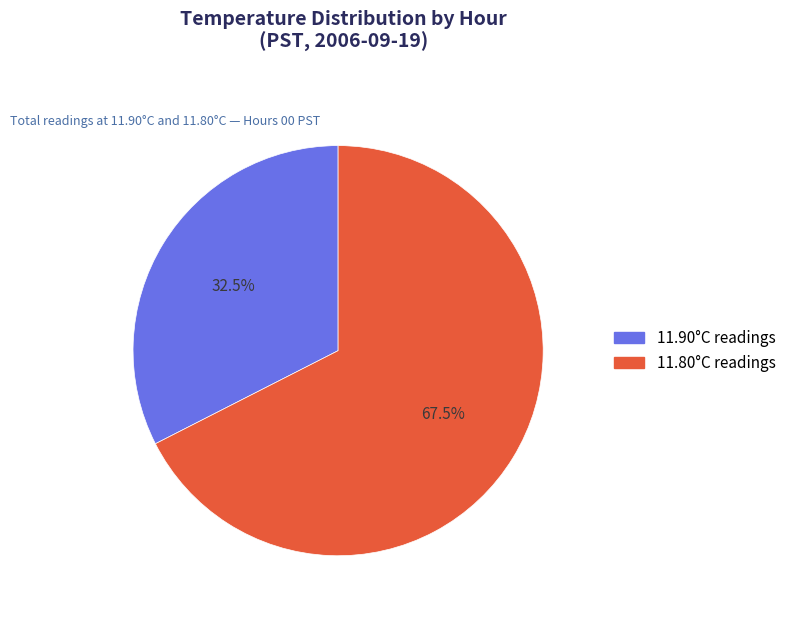

Which has a higher value, 11.90°C readings or 11.80°C readings?

11.80°C readings